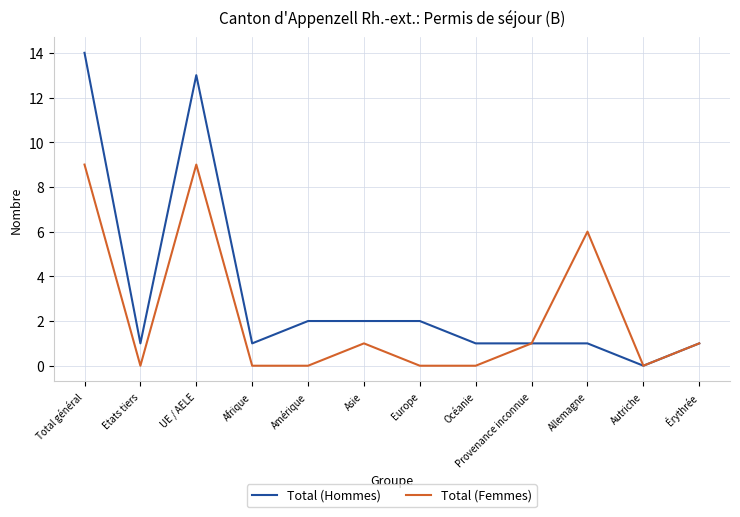

Which series has the largest total across all categories?

Total (Hommes)